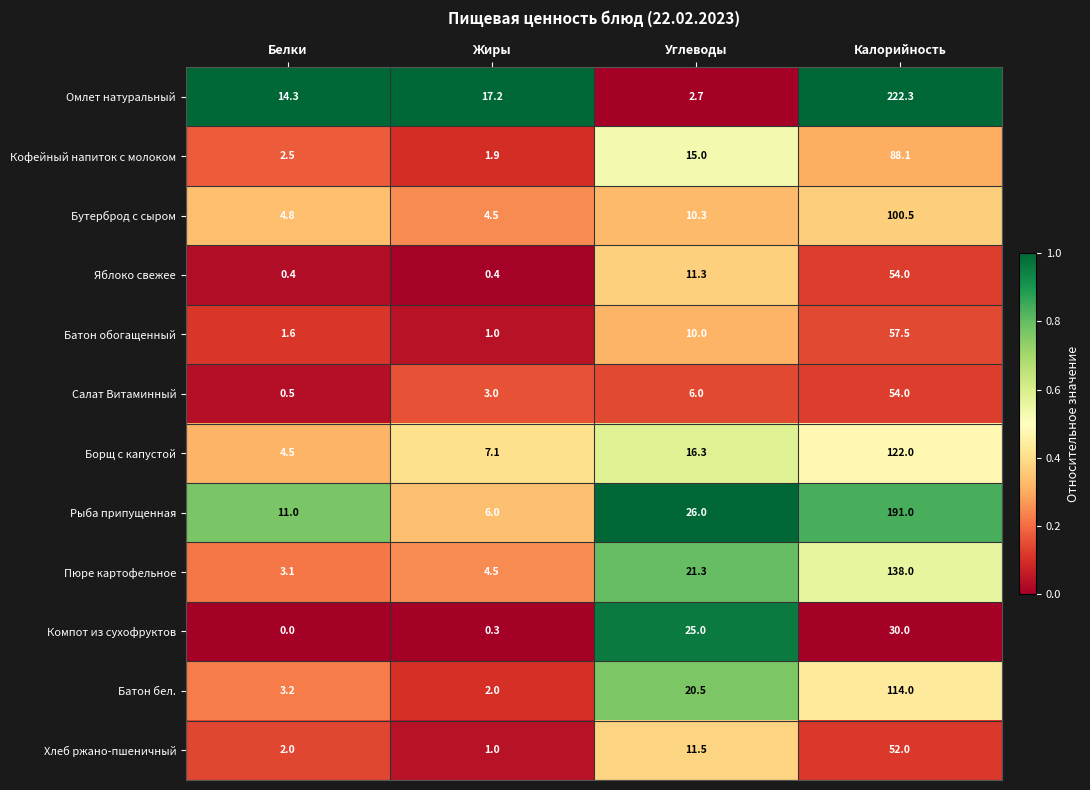

What is the sum of all Батон бел. values?

139.7